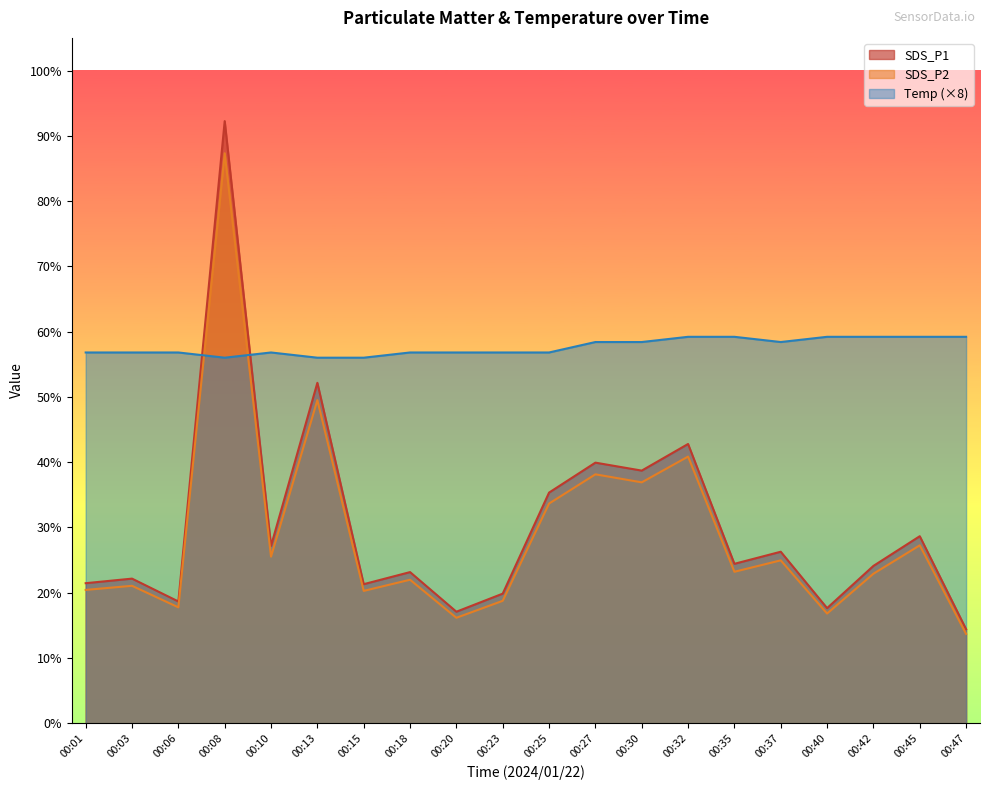

Between 00:20 and 00:15, which is larger?

00:15